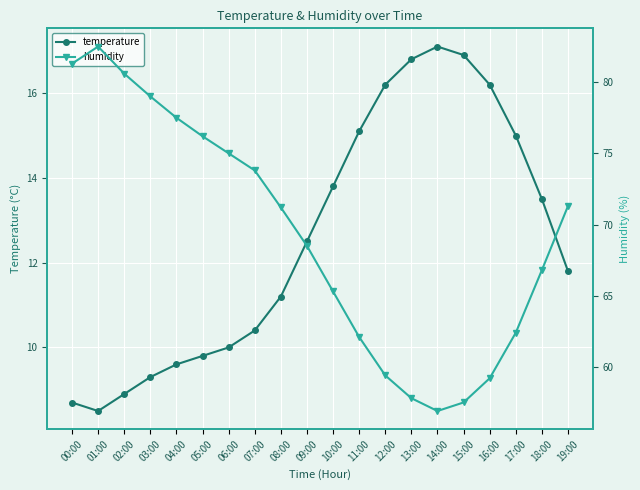

What is the total value across all series at 14:00?

74.0